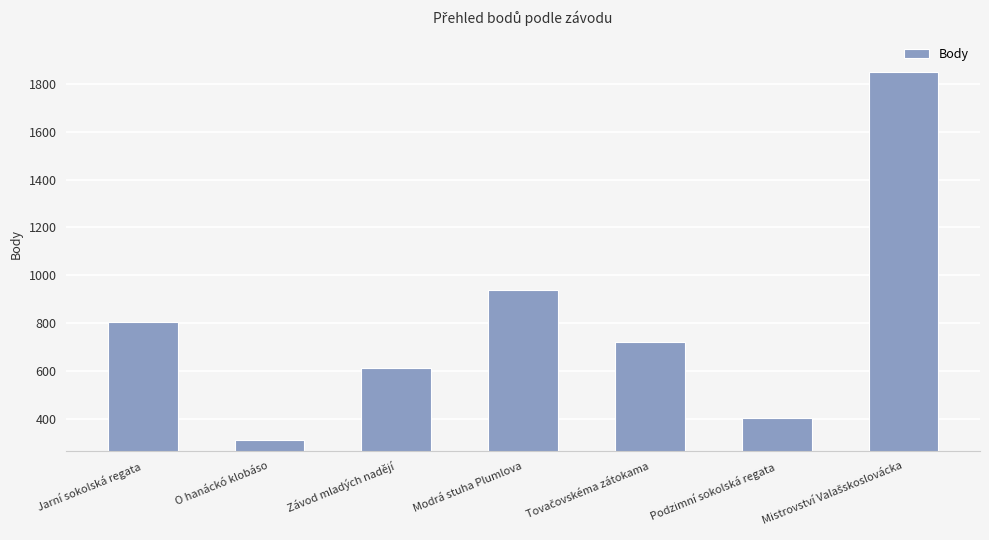

Which has a higher value, Podzimní sokolská regata or O hanáckó klobáso?

Podzimní sokolská regata